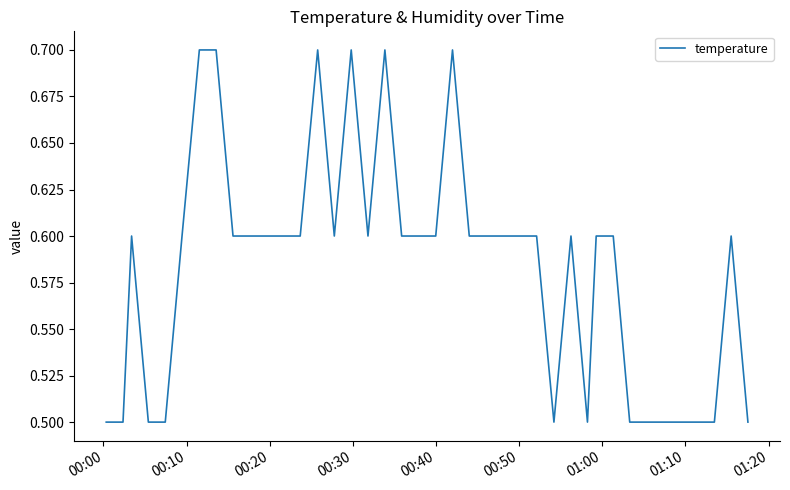

Is this an area chart (filled region under the line)?

No